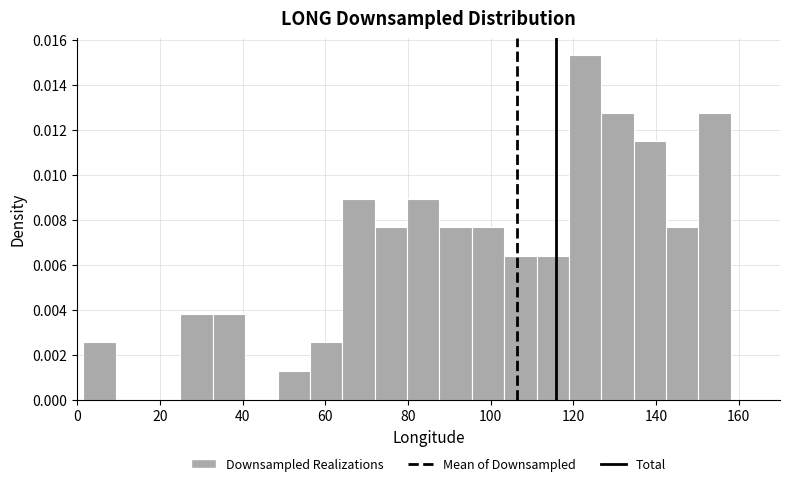

Read against the x-axis, roughly where is the centre of the tallest bar?

122